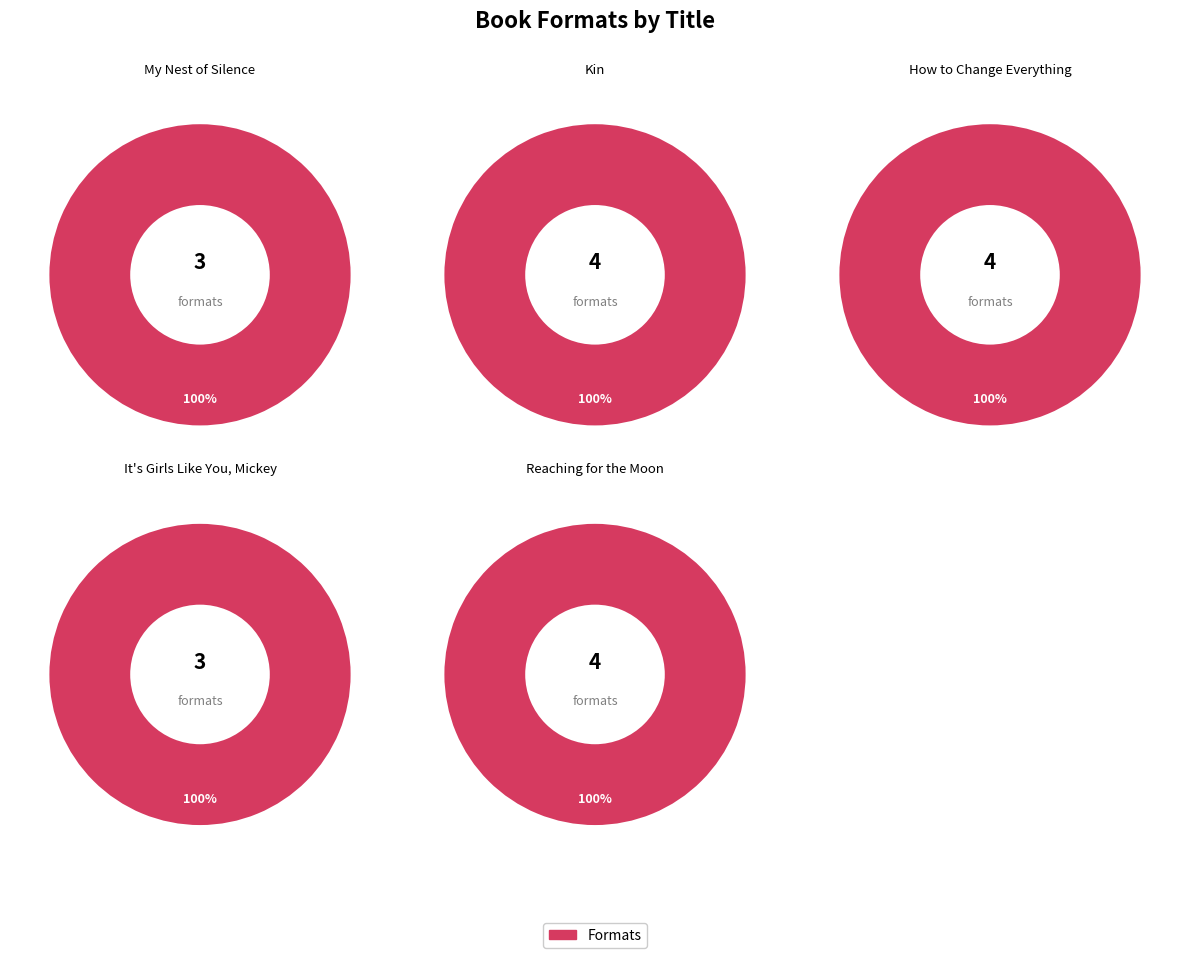

Count the number of slices in the pie.

5